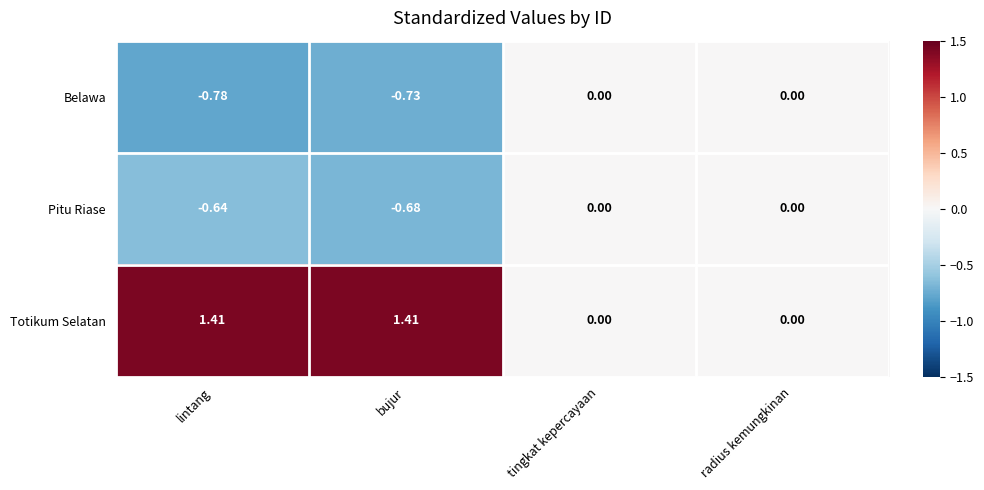

Rank the series at lintang from lowest to highest value.

Belawa, Pitu Riase, Totikum Selatan